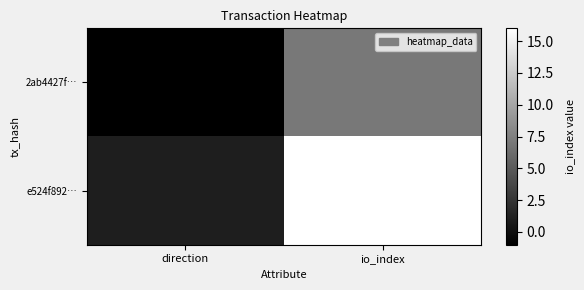

At which category is the sum across all series the highest?

io_index